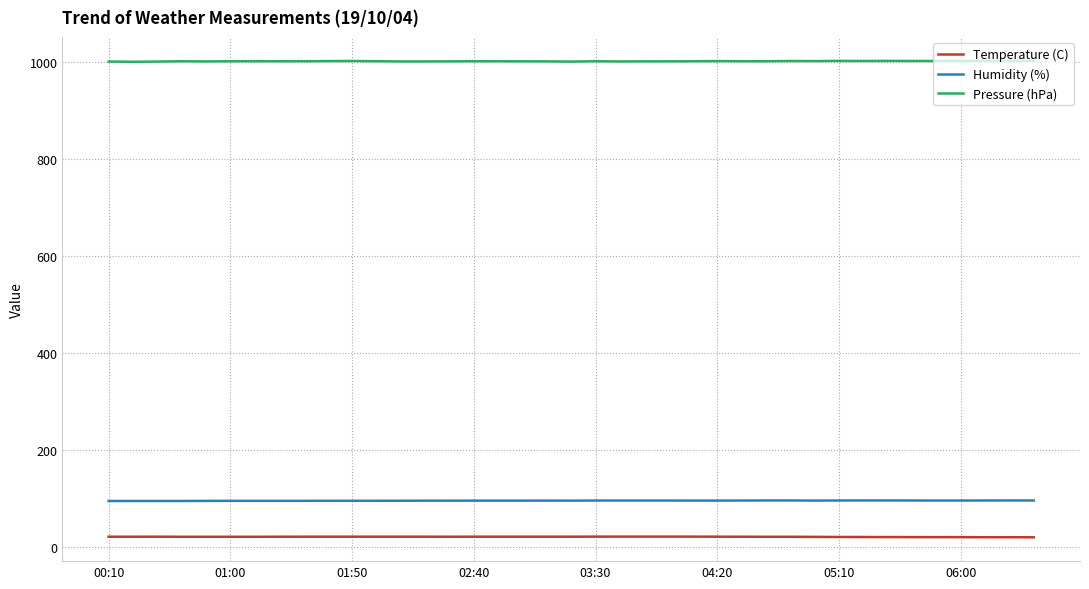

Rank the series by their maximum value, from lowest to highest.

Temperature (C), Humidity (%), Pressure (hPa)